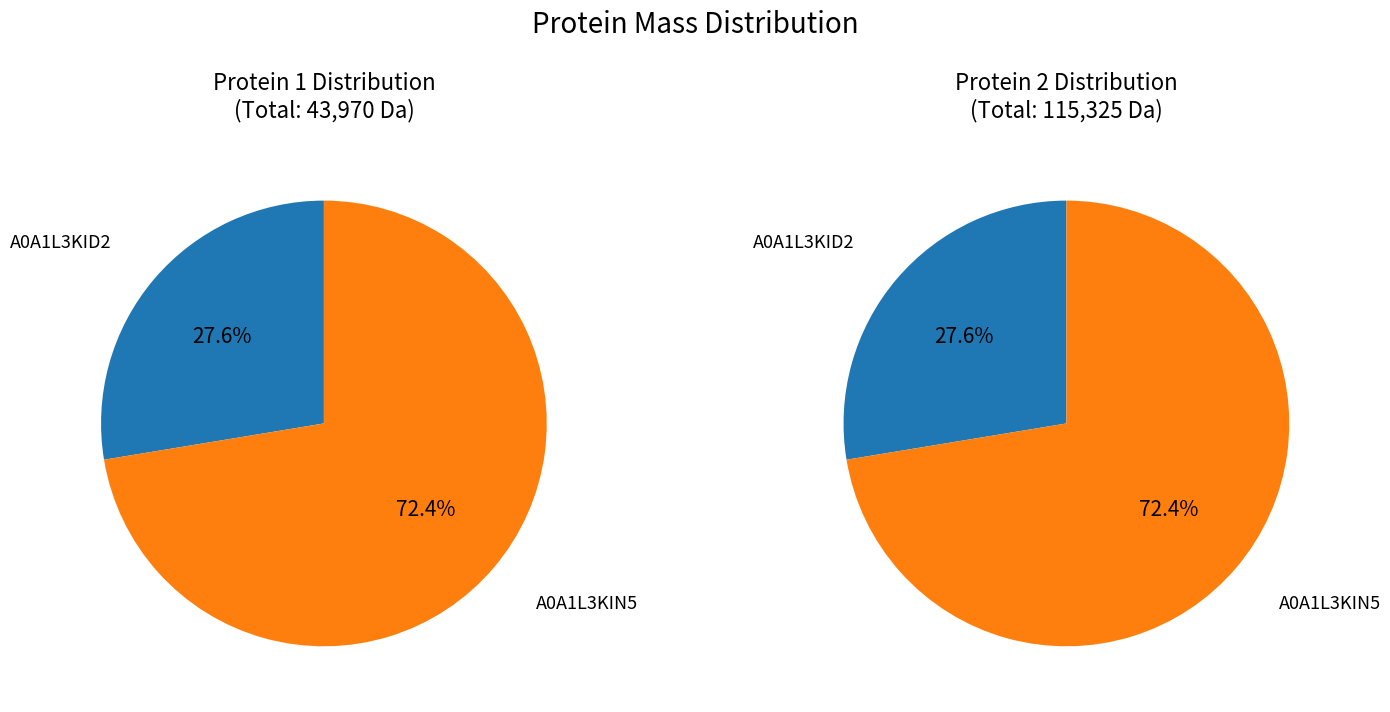

How many slices are in this pie chart?

2